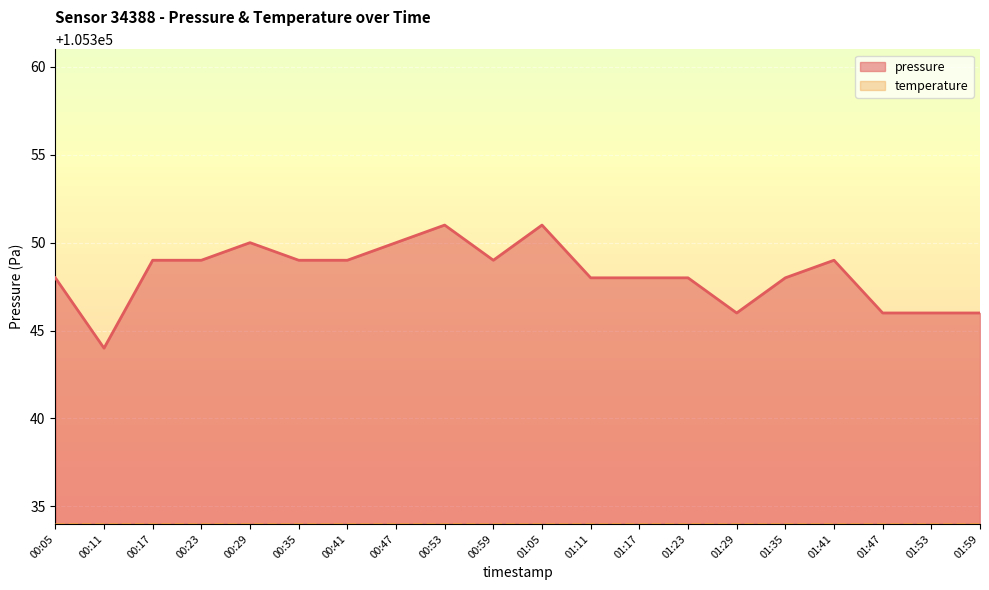

What is the value of the 15th point from the left?

105346